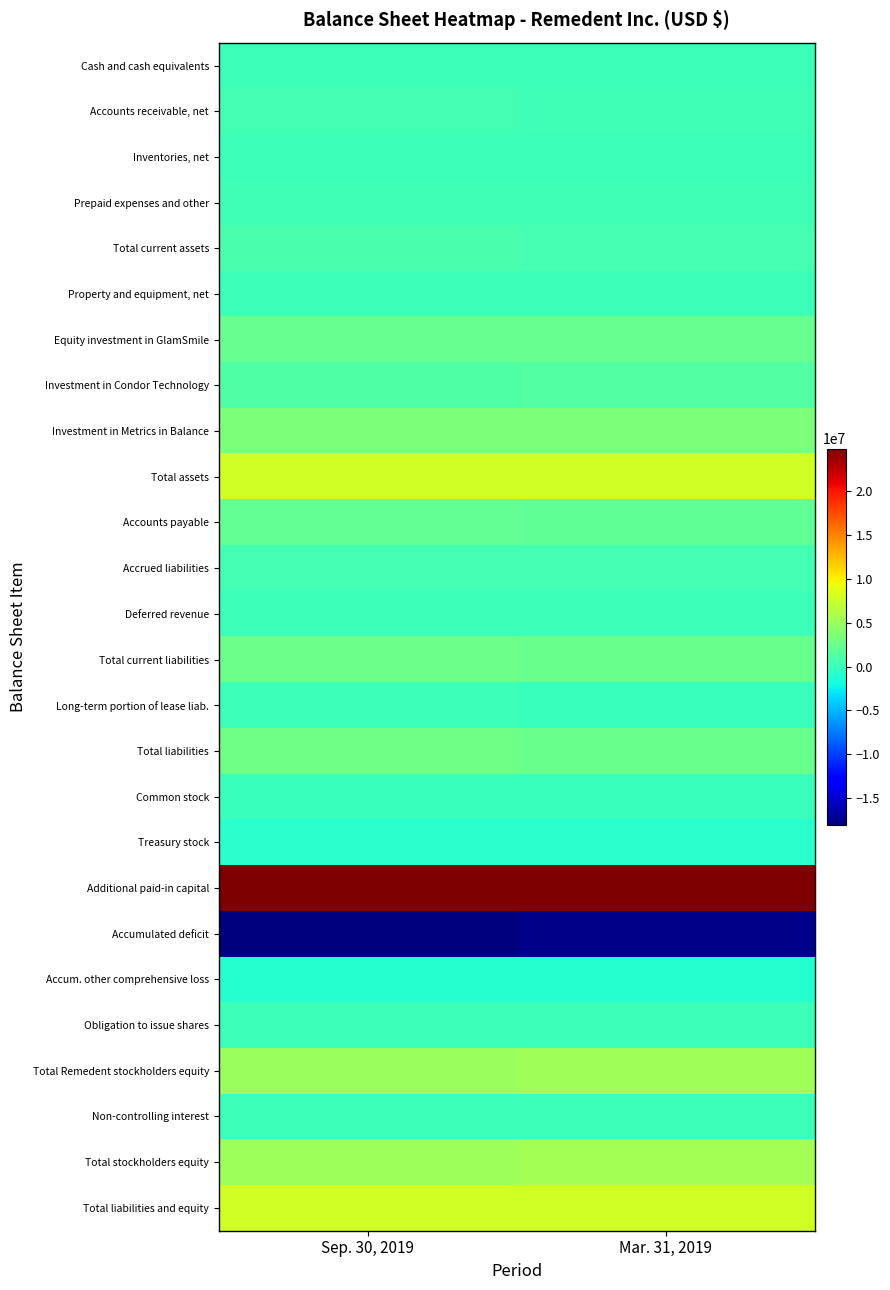

What is the difference between the highest and lowest values at Sep. 30, 2019?

42974171